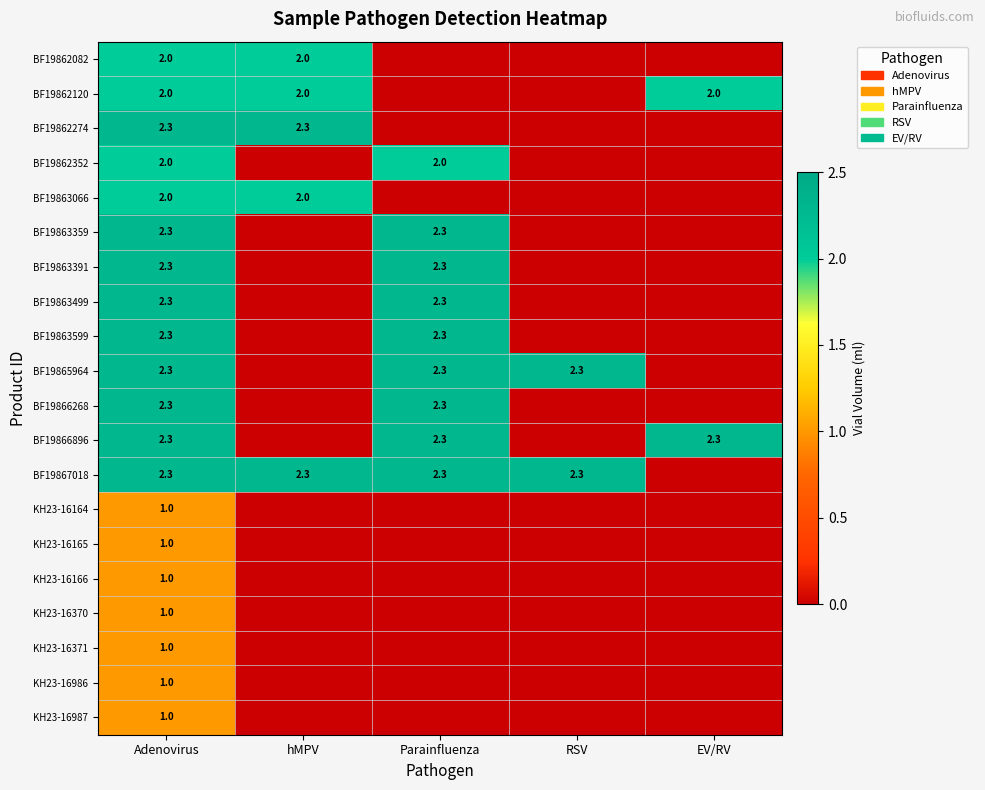

True or false: BF19863599 has a value of 3.6 at Parainfluenza.

False